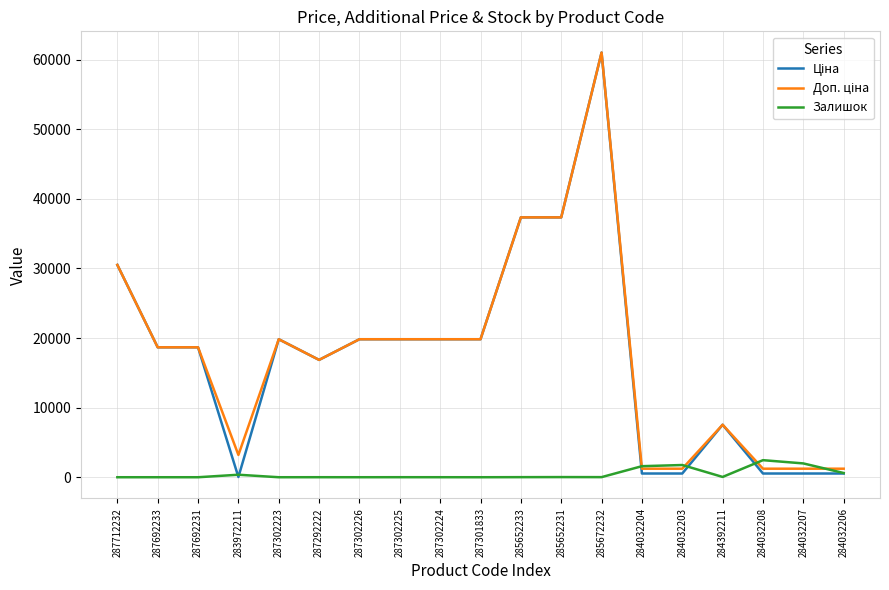

At which category is the sum across all series the highest?

285672232